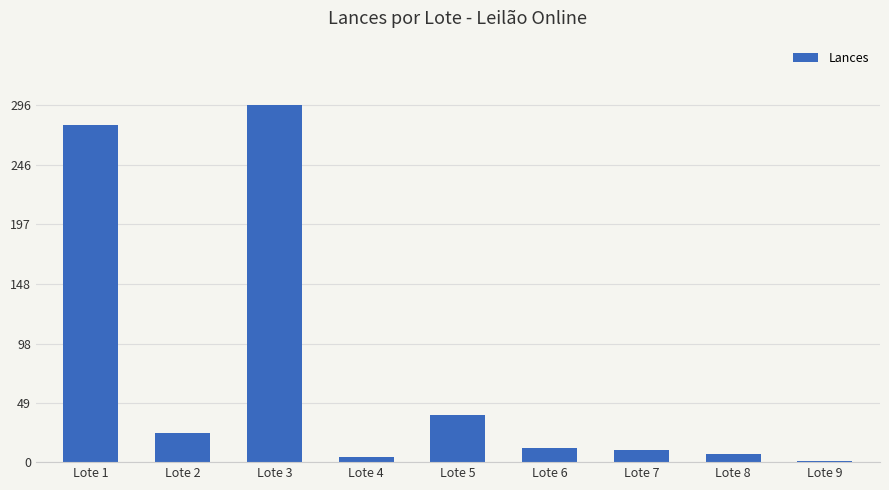

The chart shows a value of 1 at Lote 9. True or false?

True